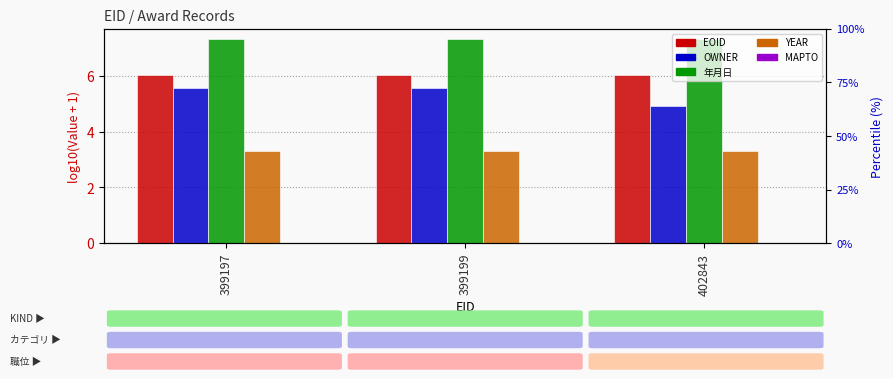

How many groups of bars are there?

3